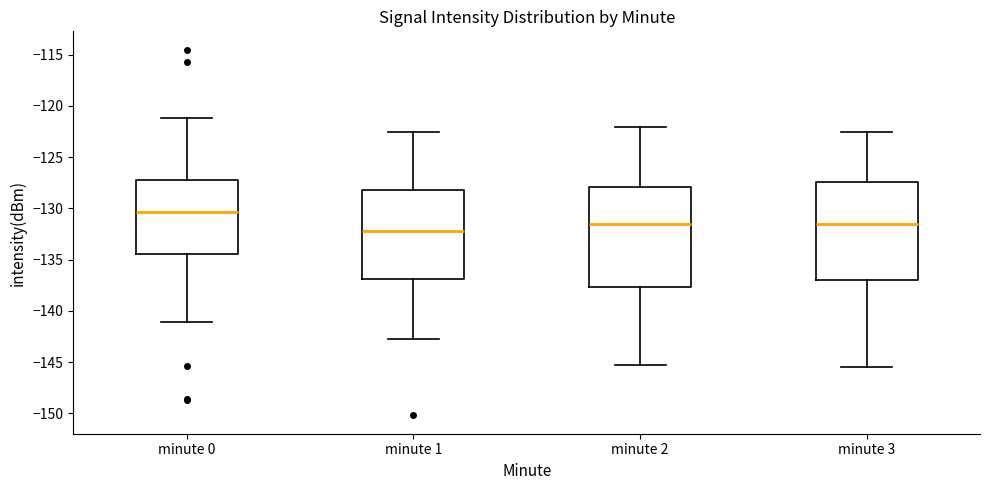

Where does the lower whisker of the box for minute 0 end on the y-axis? The values are not printed on the chart, so give them approximately, as read against the axis.

-141.0